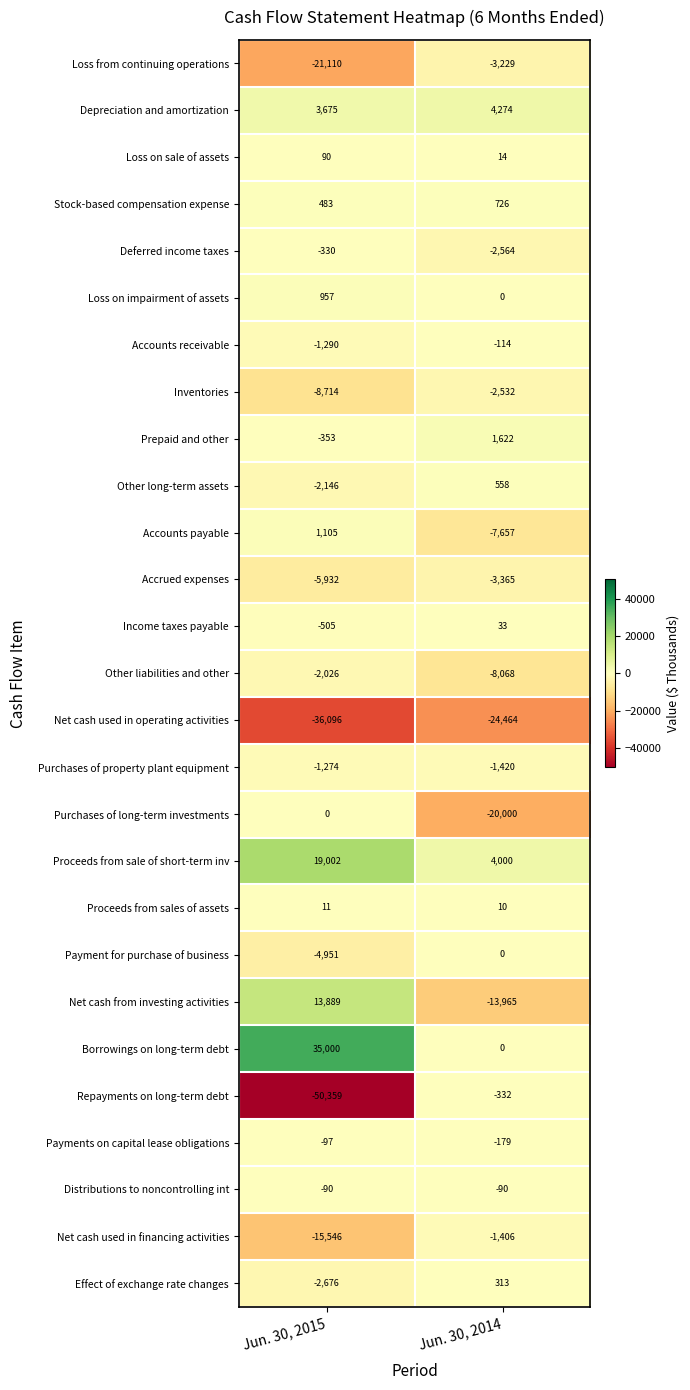

Where is Net cash used in financing activities nearest to the value -8476?

Jun. 30, 2015